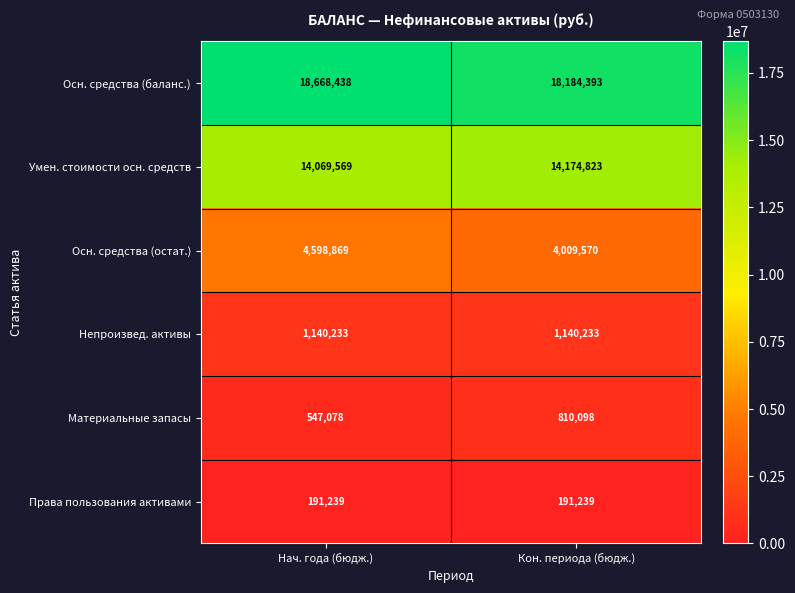

What is the maximum value for Осн. средства (баланс.)?

18668438